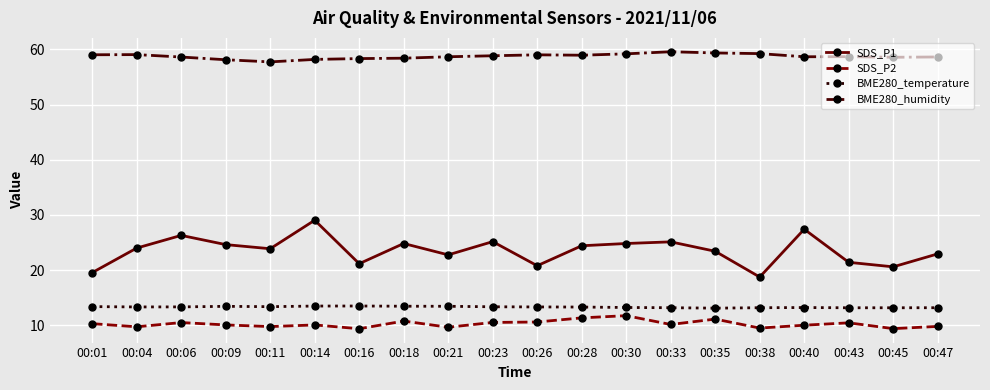

The BME280_temperature series shows 8.5 at 00:26. True or false?

False